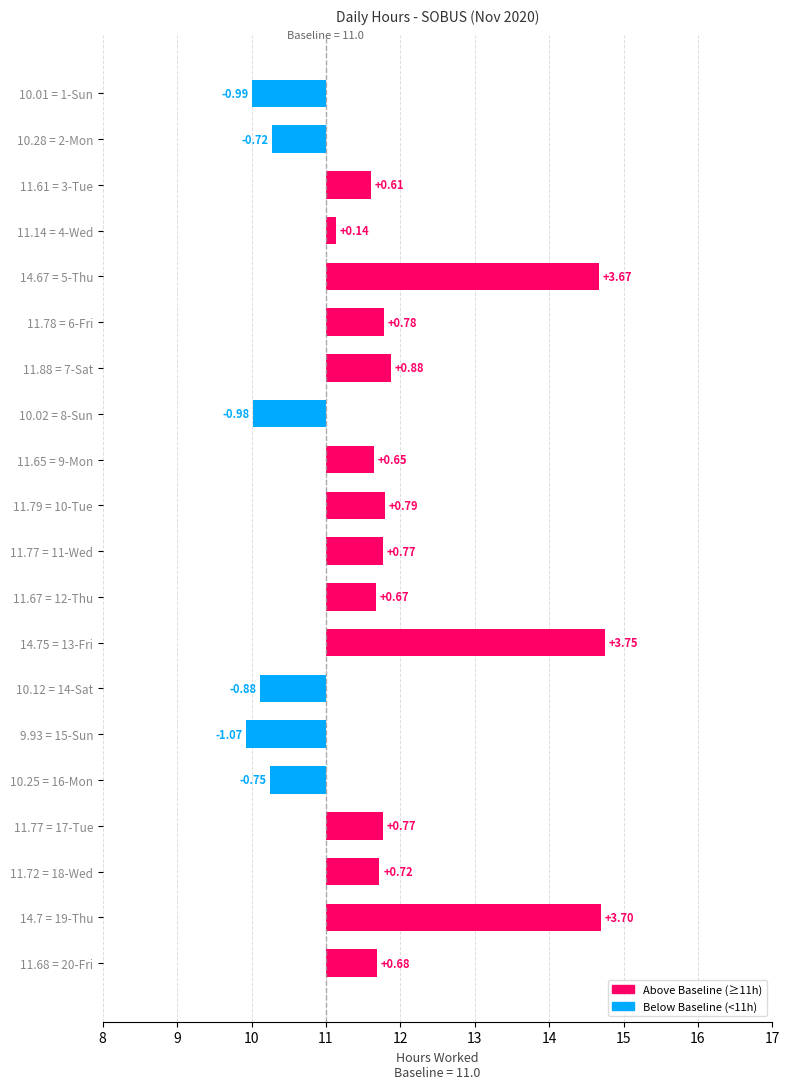

What is the value of the 6th bar from the left?

0.8